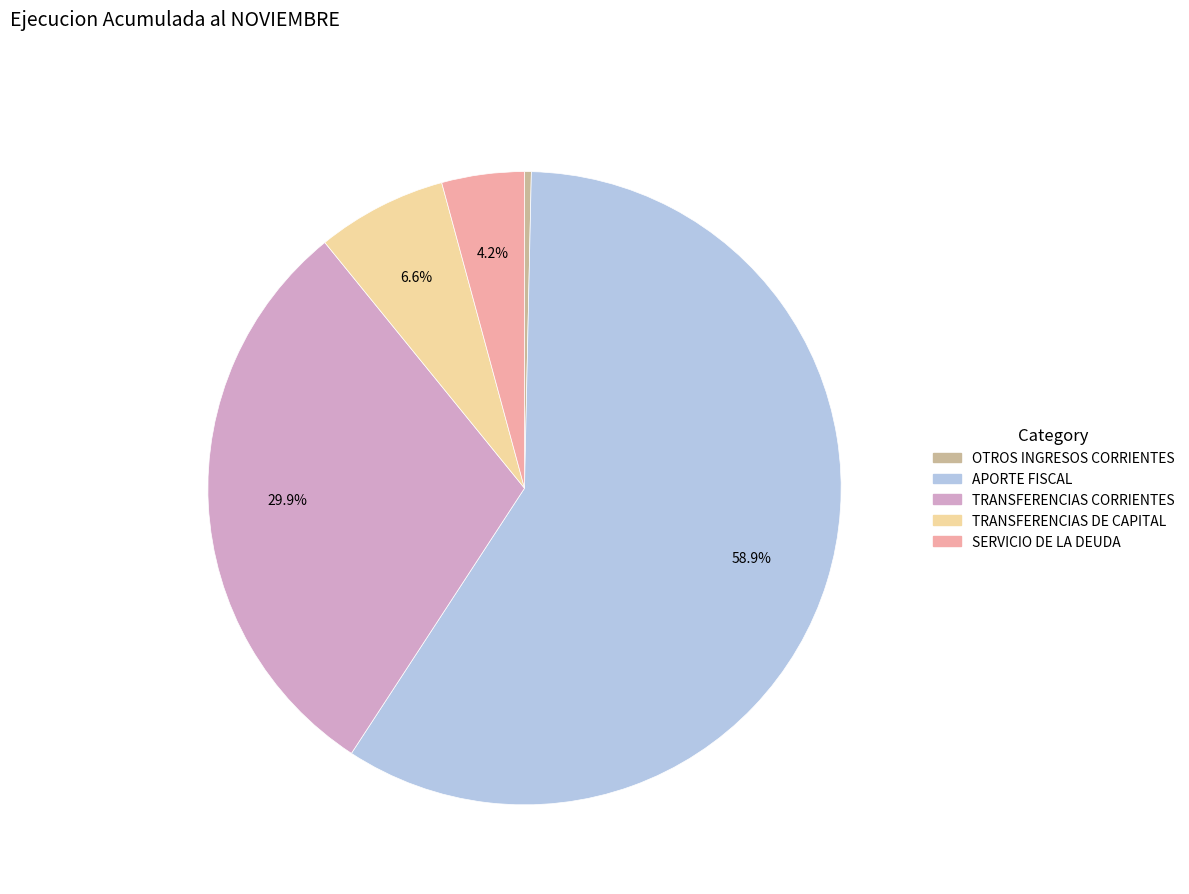

Is there any slice that represents more than half of the pie?

Yes